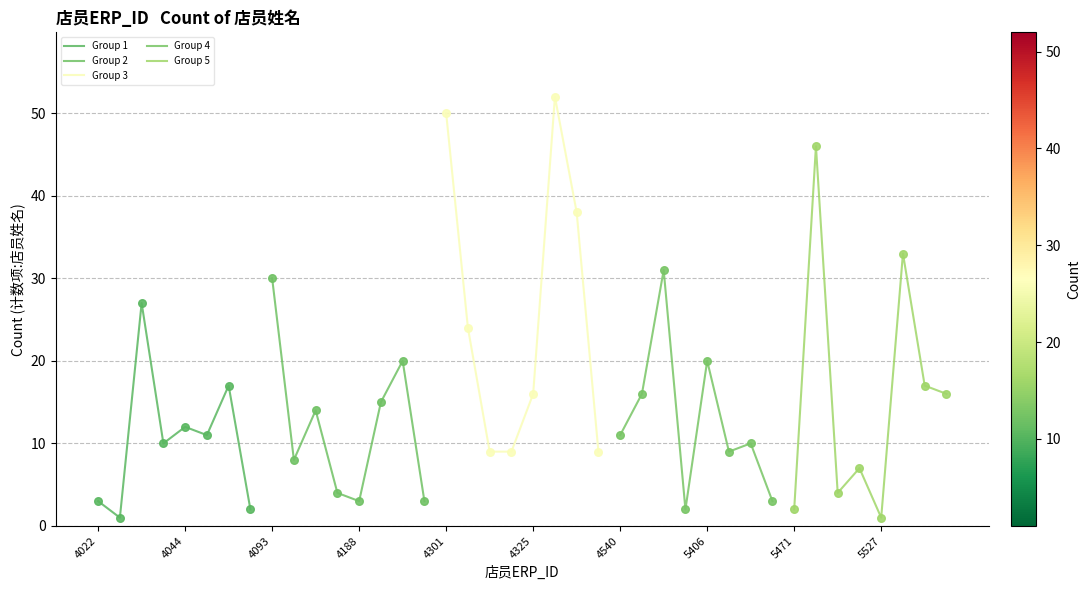

Which series contains the lowest Y value?

Group 1